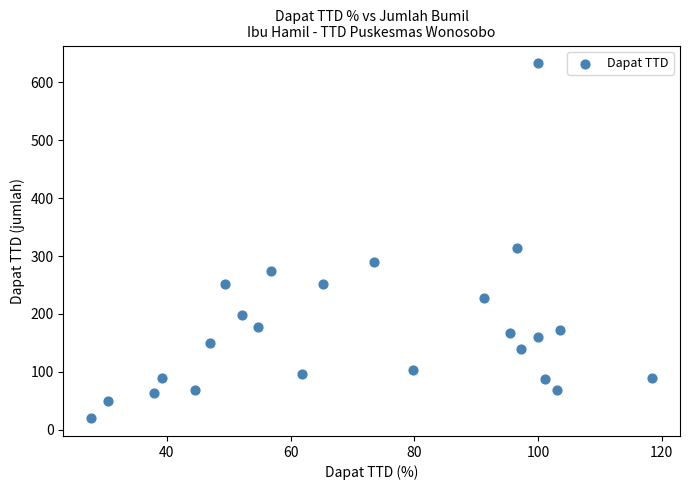

What is the range of Y values (max minus min)?

613